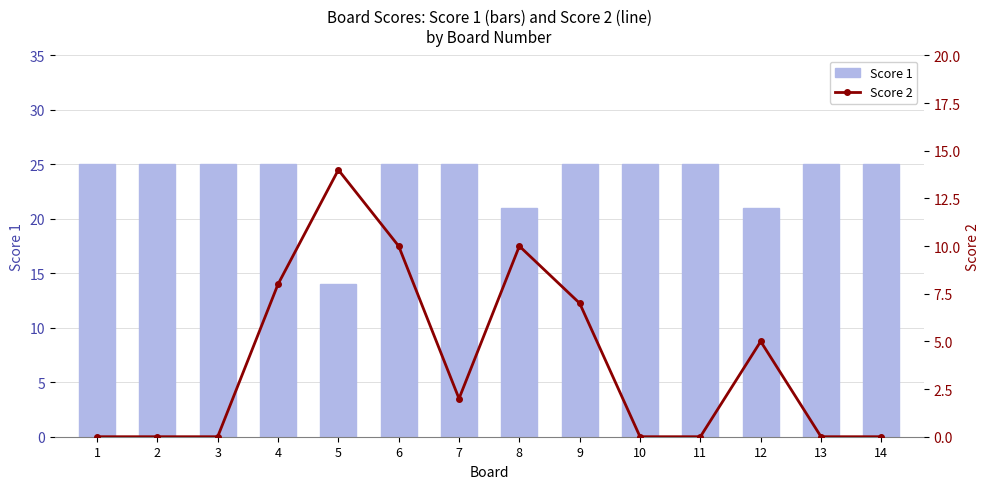

What are all the series names shown in the legend?

Score 1, Score 2